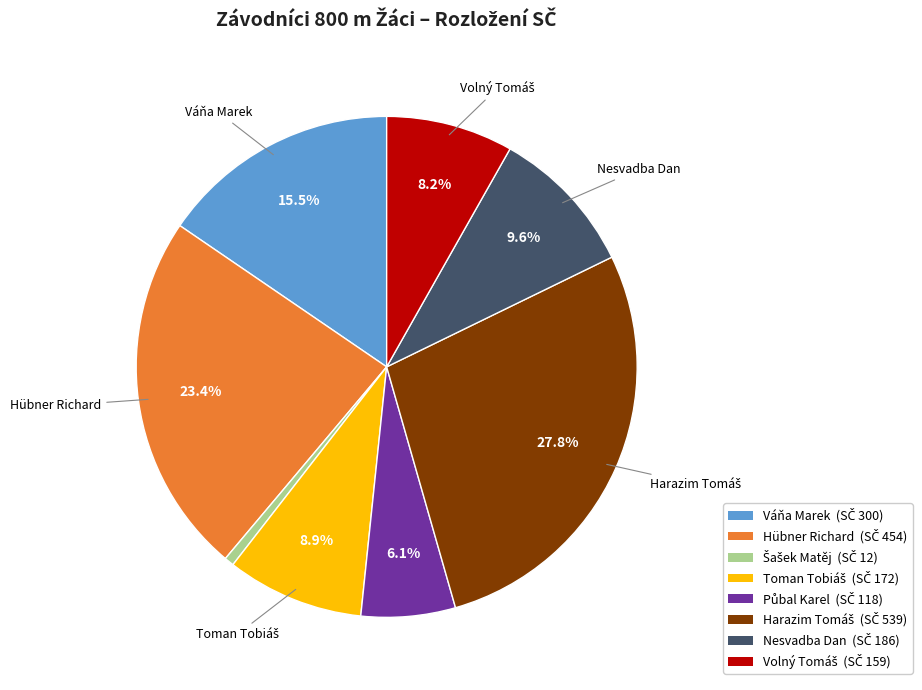

The Nesvadba Dan slice represents 10% of the pie. True or false?

True